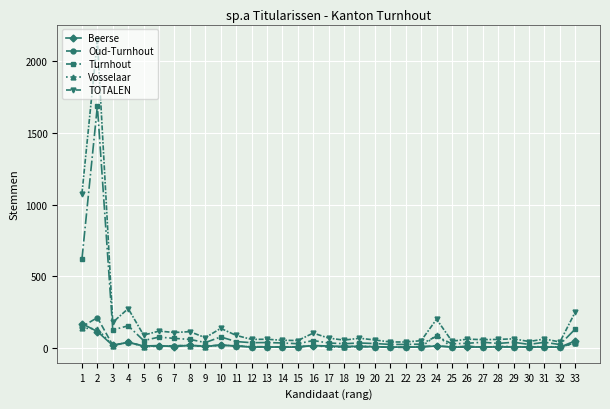

Is the value of Oud-Turnhout at 12 greater than the value of TOTALEN at 25?

No